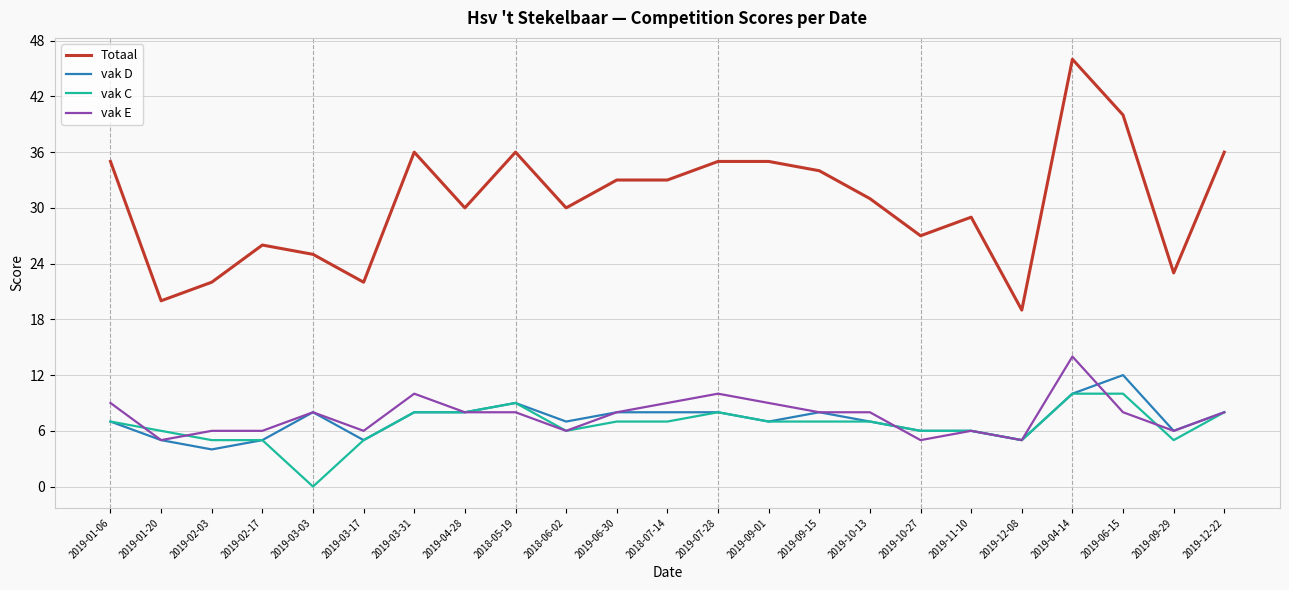

What is the spread (max minus min) of values at 2019-12-22?

28